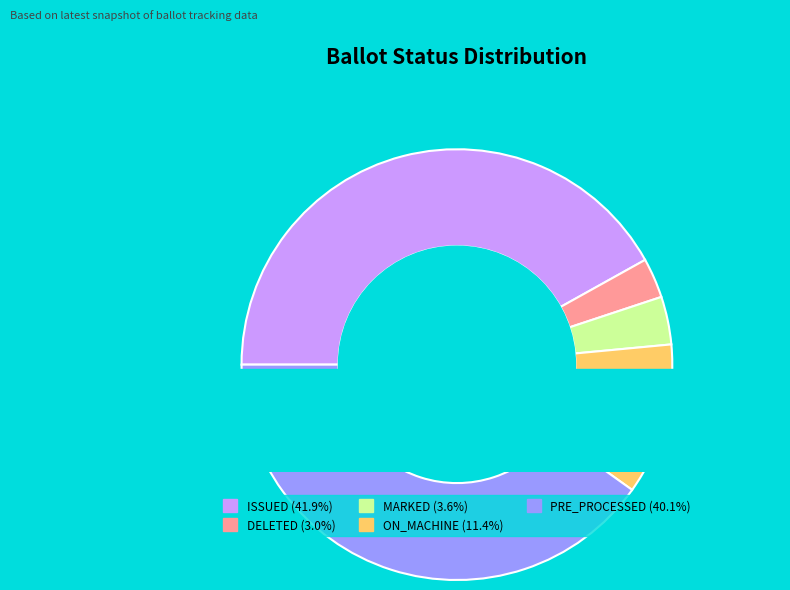

Is it true that ON_MACHINE is 11% of the pie?

True